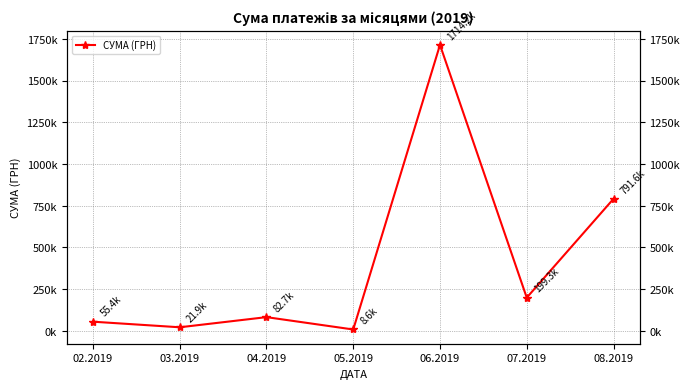

Rank the categories by value from lowest to highest.

05.2019, 03.2019, 02.2019, 04.2019, 07.2019, 08.2019, 06.2019